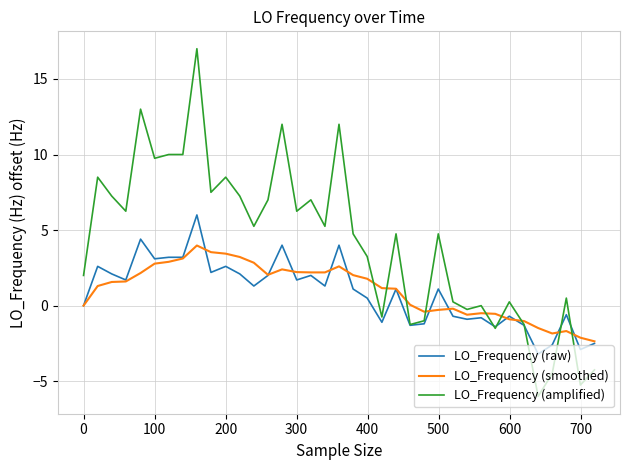

What is the lowest value of the LO_Frequency (raw) series?

-3.2